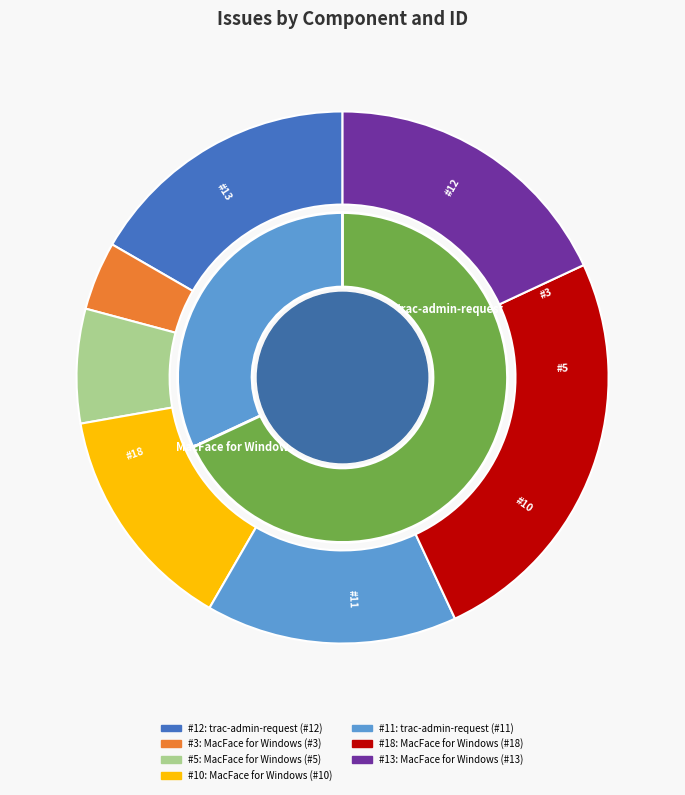

Which has a higher value, trac-admin-request (#12) or MacFace for Windows (#5)?

trac-admin-request (#12)